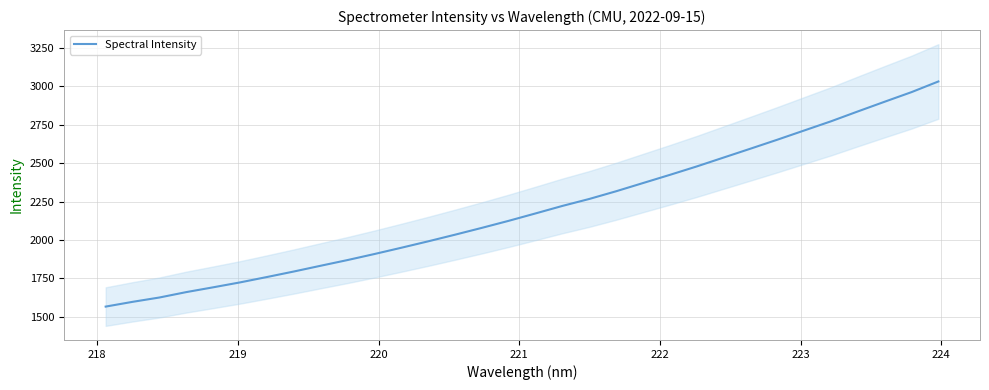

What is the maximum value for Spectral Intensity?

3030.4